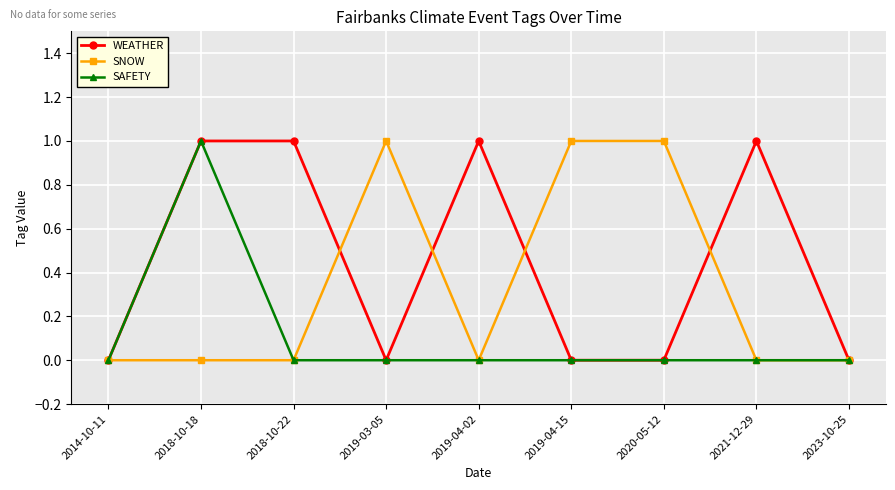

Is it true that SAFETY equals 0 at 2018-10-22?

True